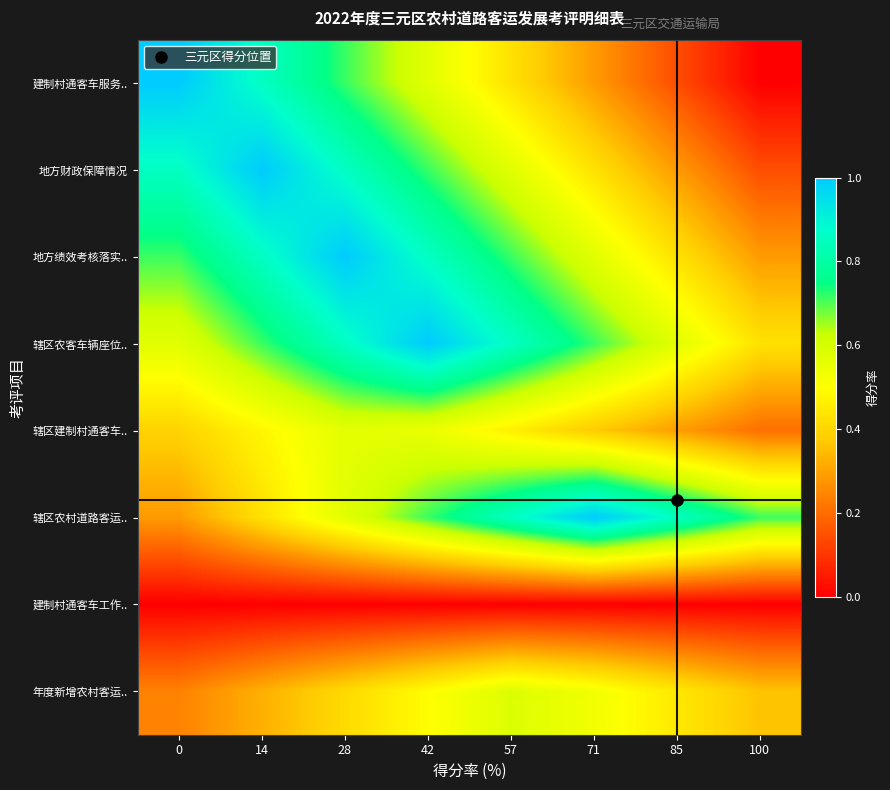

Which series has the largest range (max minus min)?

建制村通客车服务..